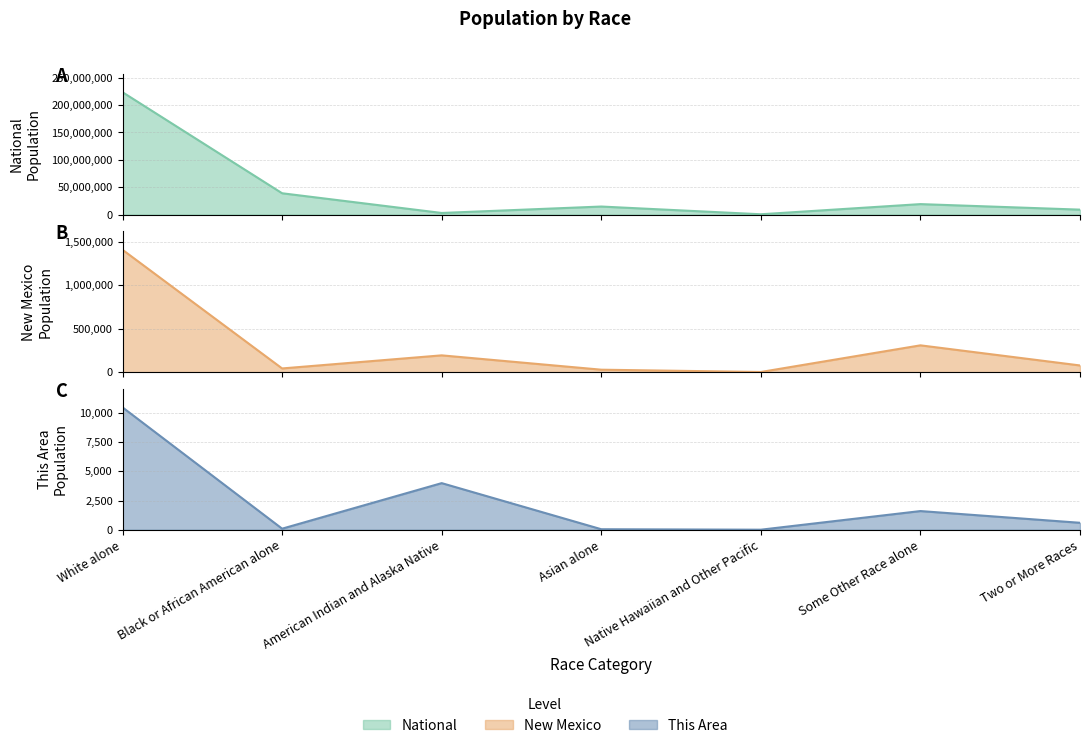

Reading right to left, list all the values displayed in this chart.

This Area: Two or More Races=594	Some Other Race alone=1598	Native Hawaiian and Other Pacific=2	Asian alone=42	American Indian and Alaska Native=3990	Black or African American alone=89	White alone=10477
New Mexico: Two or More Races=77010	Some Other Race alone=308503	Native Hawaiian and Other Pacific=1810	Asian alone=28208	American Indian and Alaska Native=193222	Black or African American alone=42550	White alone=1407876
National: Two or More Races=9009073	Some Other Race alone=19107368	Native Hawaiian and Other Pacific=540013	Asian alone=14674252	American Indian and Alaska Native=2932248	Black or African American alone=38929319	White alone=223553265